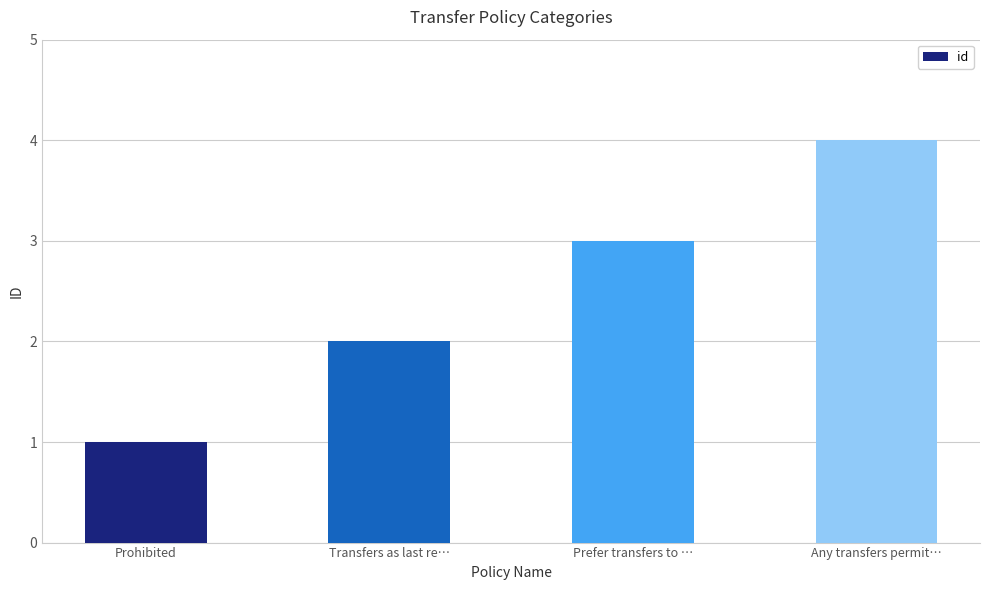

Are the bars horizontal?

No